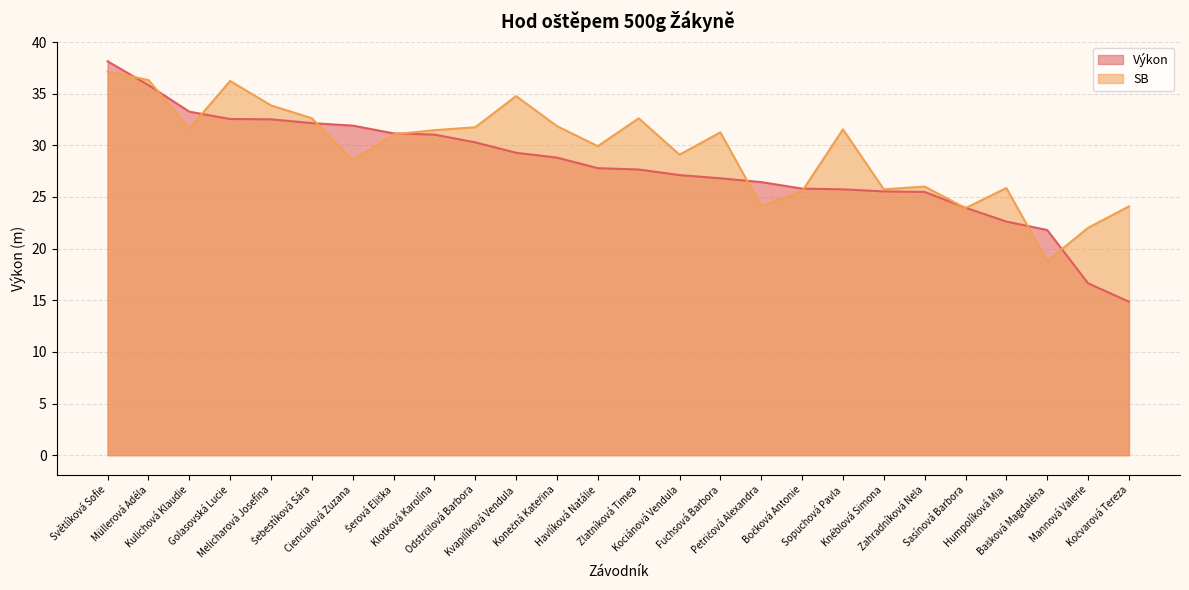

The Výkon series shows 25.7 at Sopuchová Pavla. True or false?

True